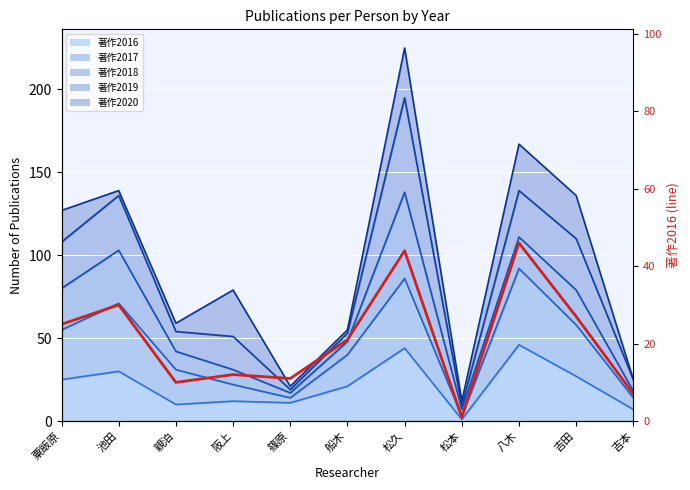

True or false: the data shows 1 at 松本.

True